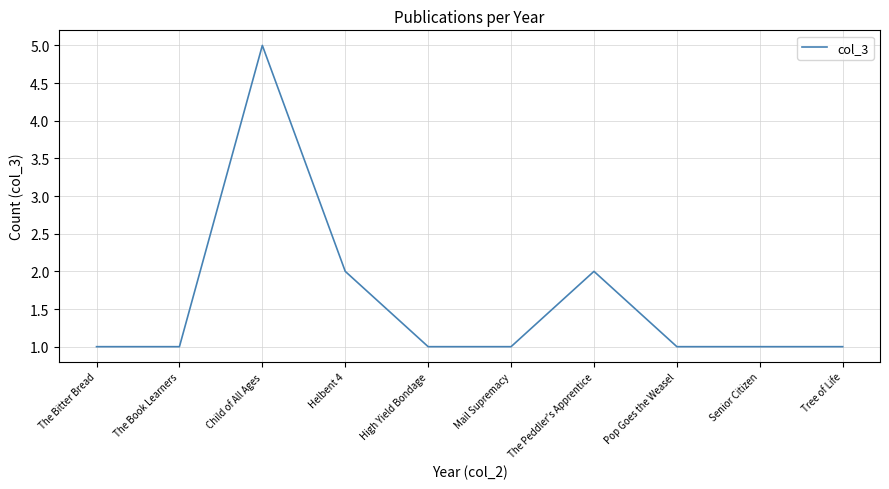

Is it true that the value at Tree of Life is 1?

True